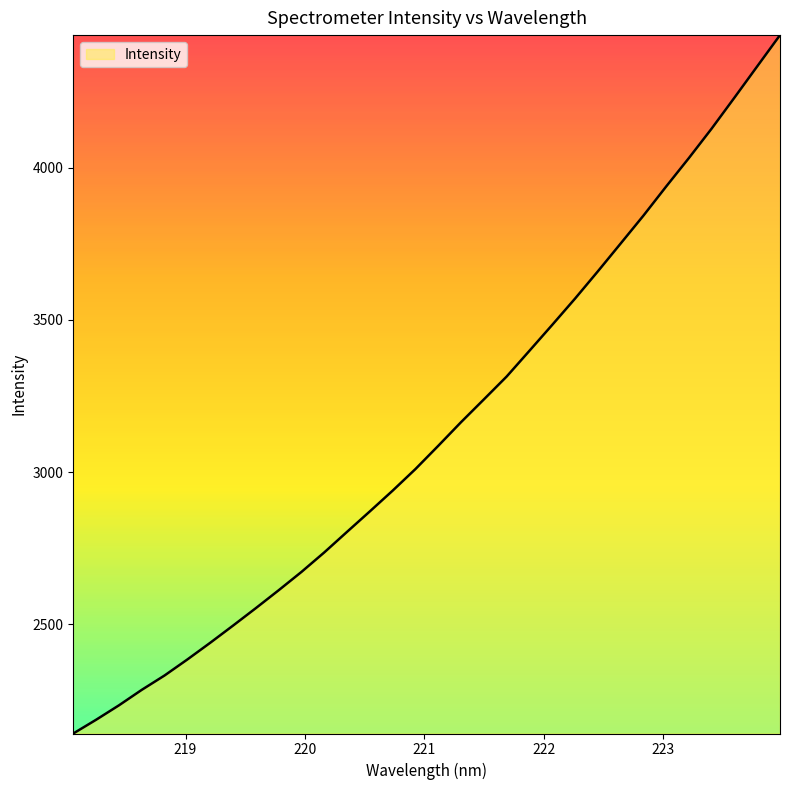

What is the difference between the maximum and minimum values?

2293.5